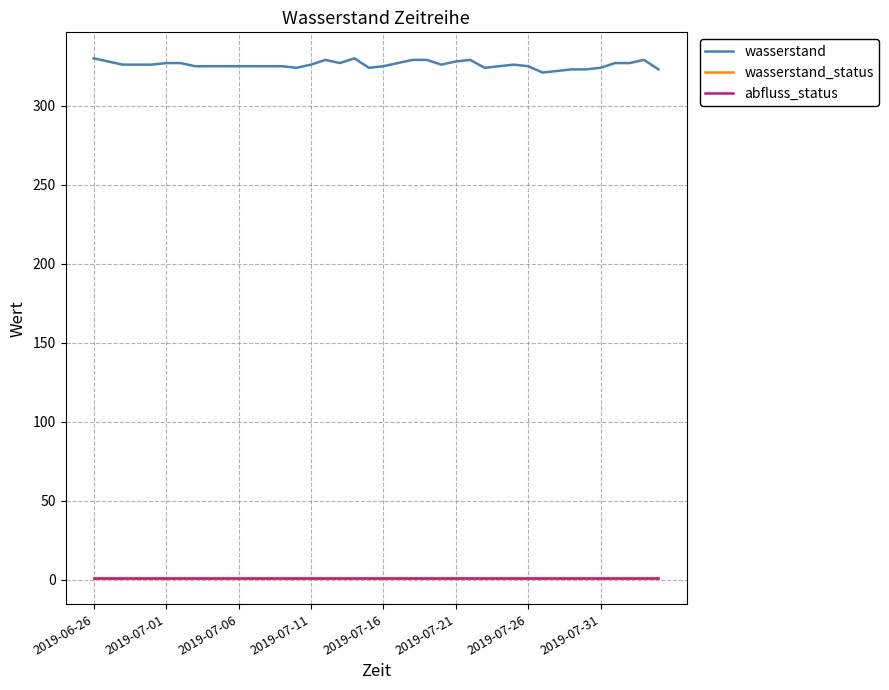

Reading left to right, transcribe all the data shown in this chart.

wasserstand: 330	328	326	326	326	327	327	325	325	325	325	325	325	325	324	326	329	327	330	324	325	327	329	329	326	328	329	324	325	326	325	321	322	323	323	324	327	327	329	323
wasserstand_status: 1	1	1	1	1	1	1	1	1	1	1	1	1	1	1	1	1	1	1	1	1	1	1	1	1	1	1	1	1	1	1	1	1	1	1	1	1	1	1	1
abfluss_status: 1	1	1	1	1	1	1	1	1	1	1	1	1	1	1	1	1	1	1	1	1	1	1	1	1	1	1	1	1	1	1	1	1	1	1	1	1	1	1	1